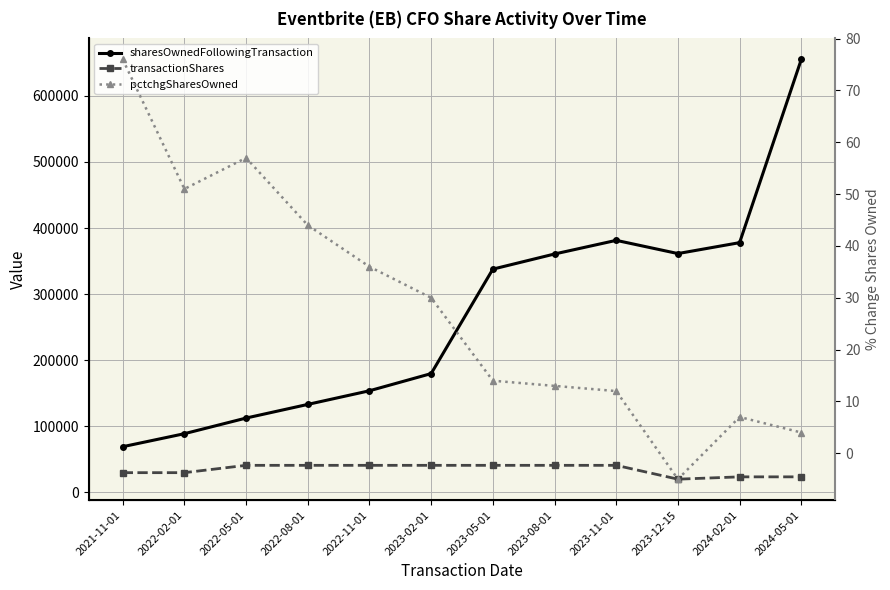

List the series in order of their peak value, lowest first.

pctchgSharesOwned, transactionShares, sharesOwnedFollowingTransaction